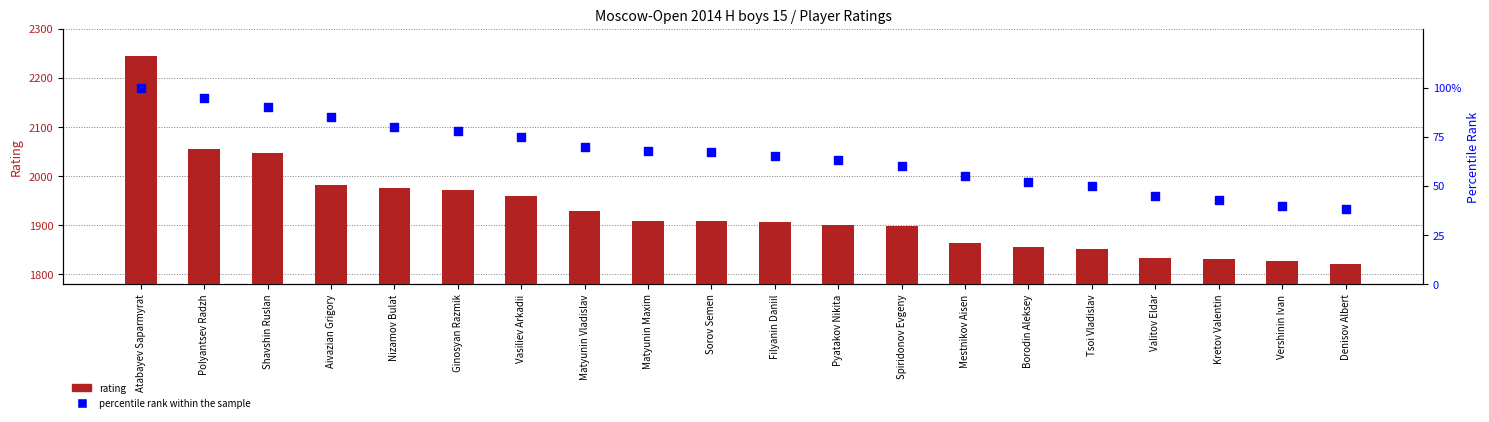

Is the value of rating at Sorov Semen greater than the value of percentile rank within the sample at Spiridonov Evgeny?

Yes